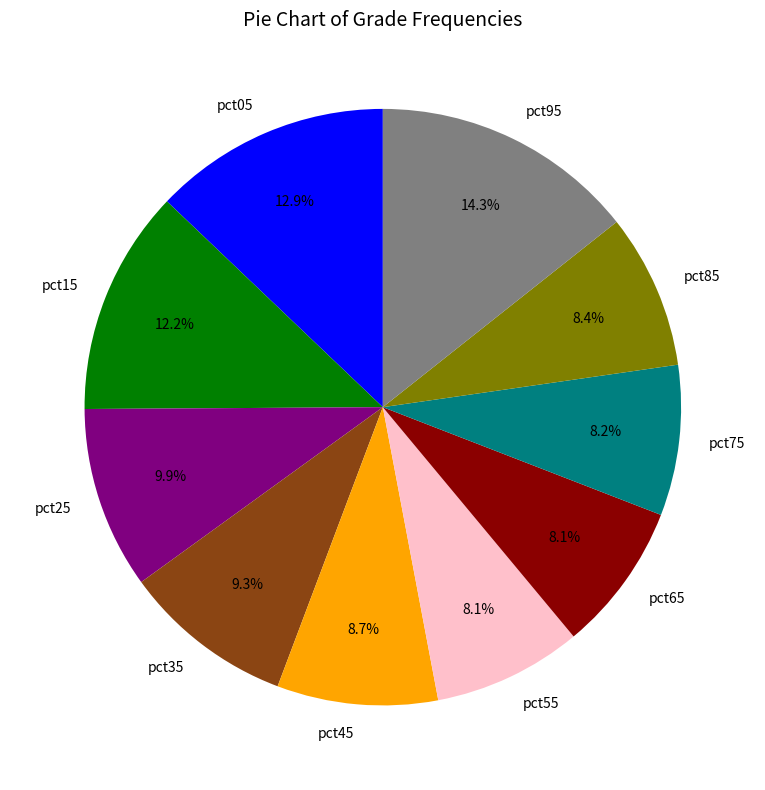

To the nearest percent, what is the average slice percentage?

10%